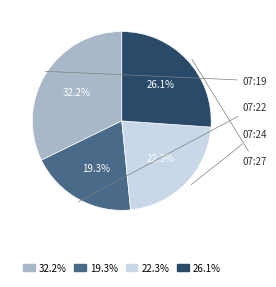

Is there any slice that represents more than half of the pie?

No